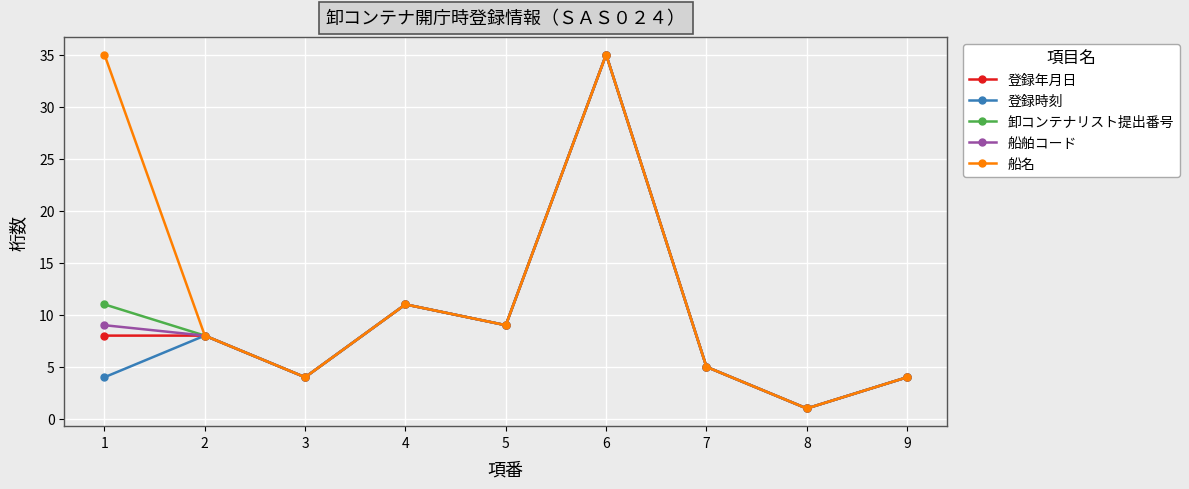

At which category is the sum across all series the highest?

6